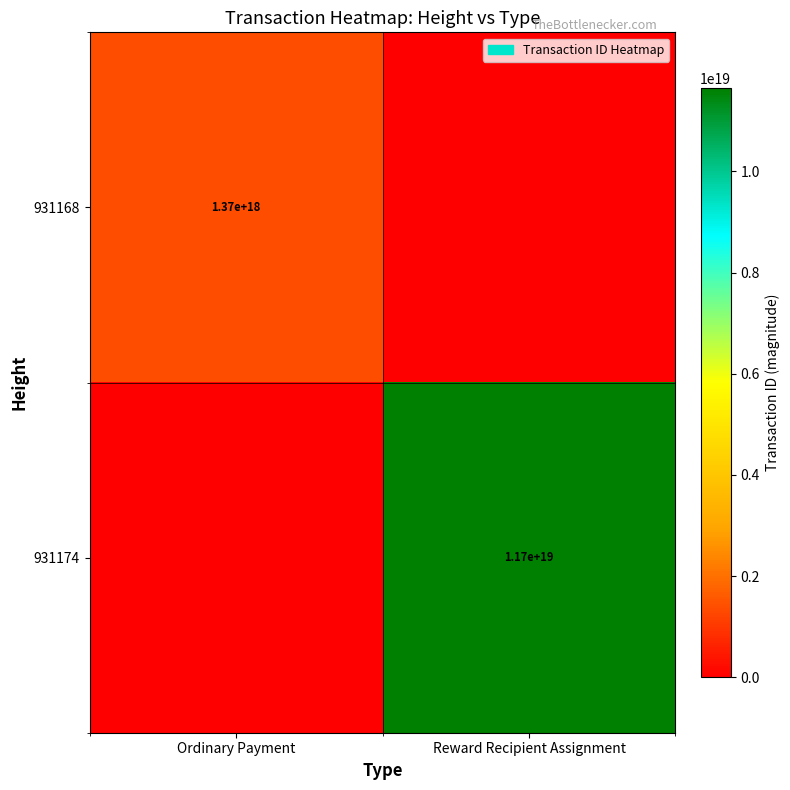

Is it true that 931168 equals 1370000000000000000 at Ordinary Payment?

True